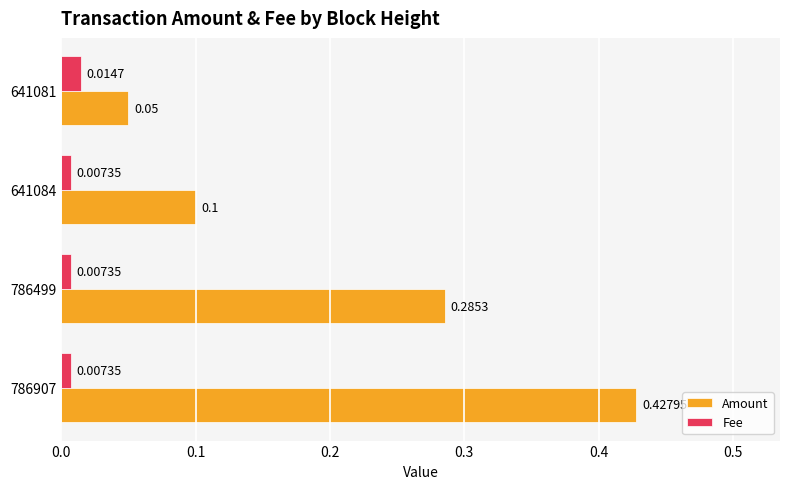

At how many categories does at least one series exceed 0?

4